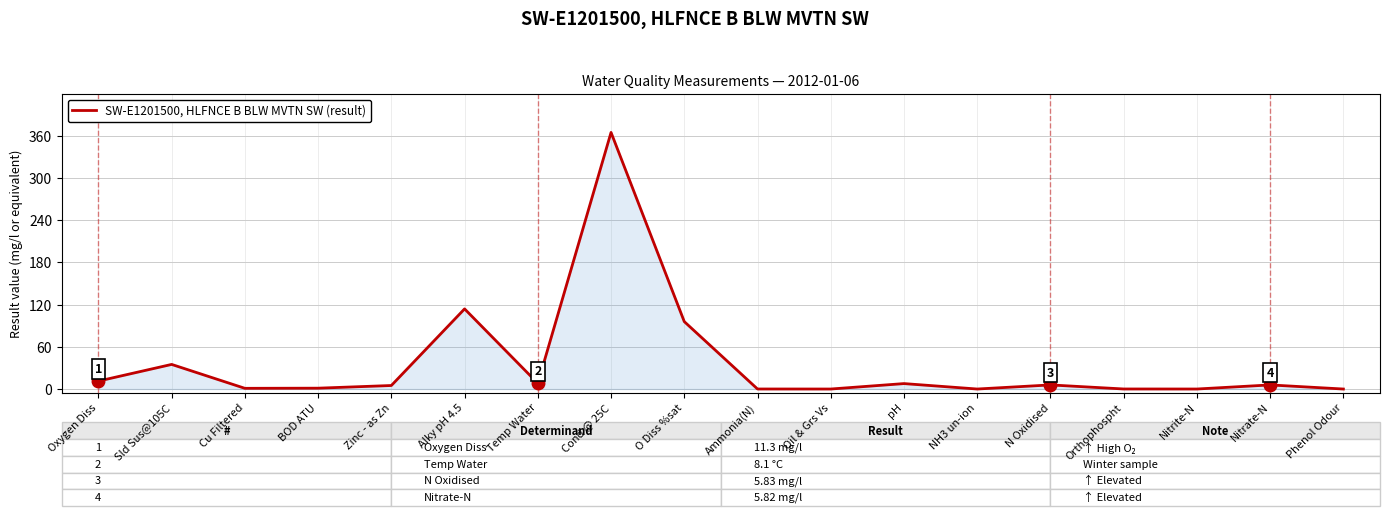

What is the difference between the maximum and minimum values?

365.0